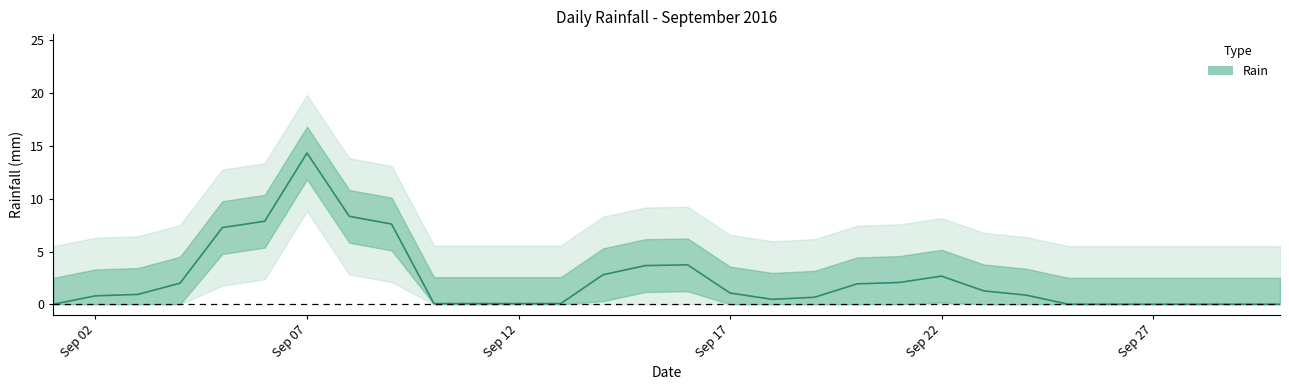

Which has a higher value, 2016-09-19 or 2016-09-13?

2016-09-19